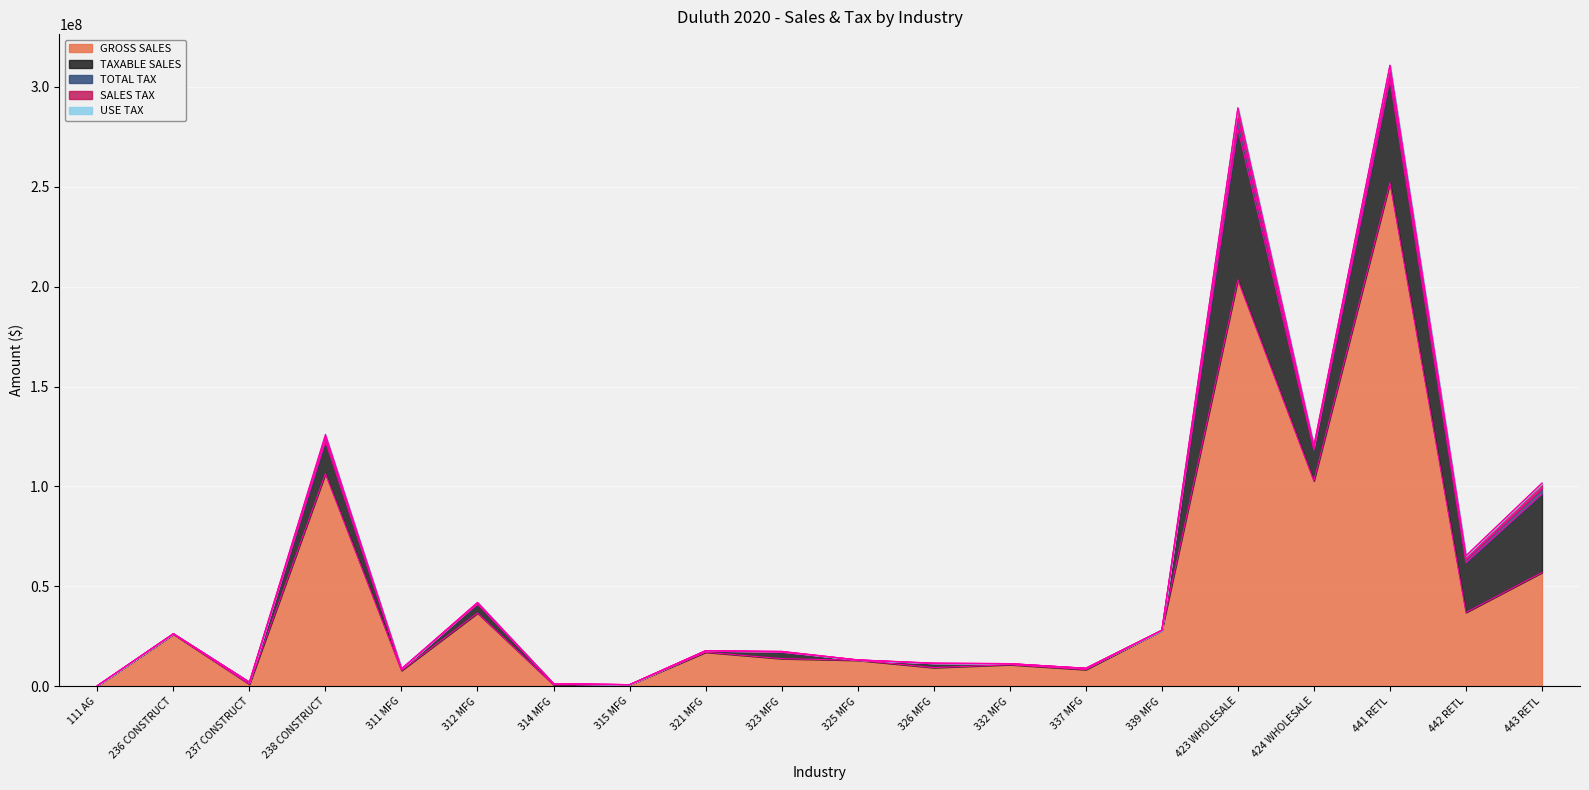

What are all the series names shown in the legend?

GROSS SALES, TAXABLE SALES, TOTAL TAX, SALES TAX, USE TAX